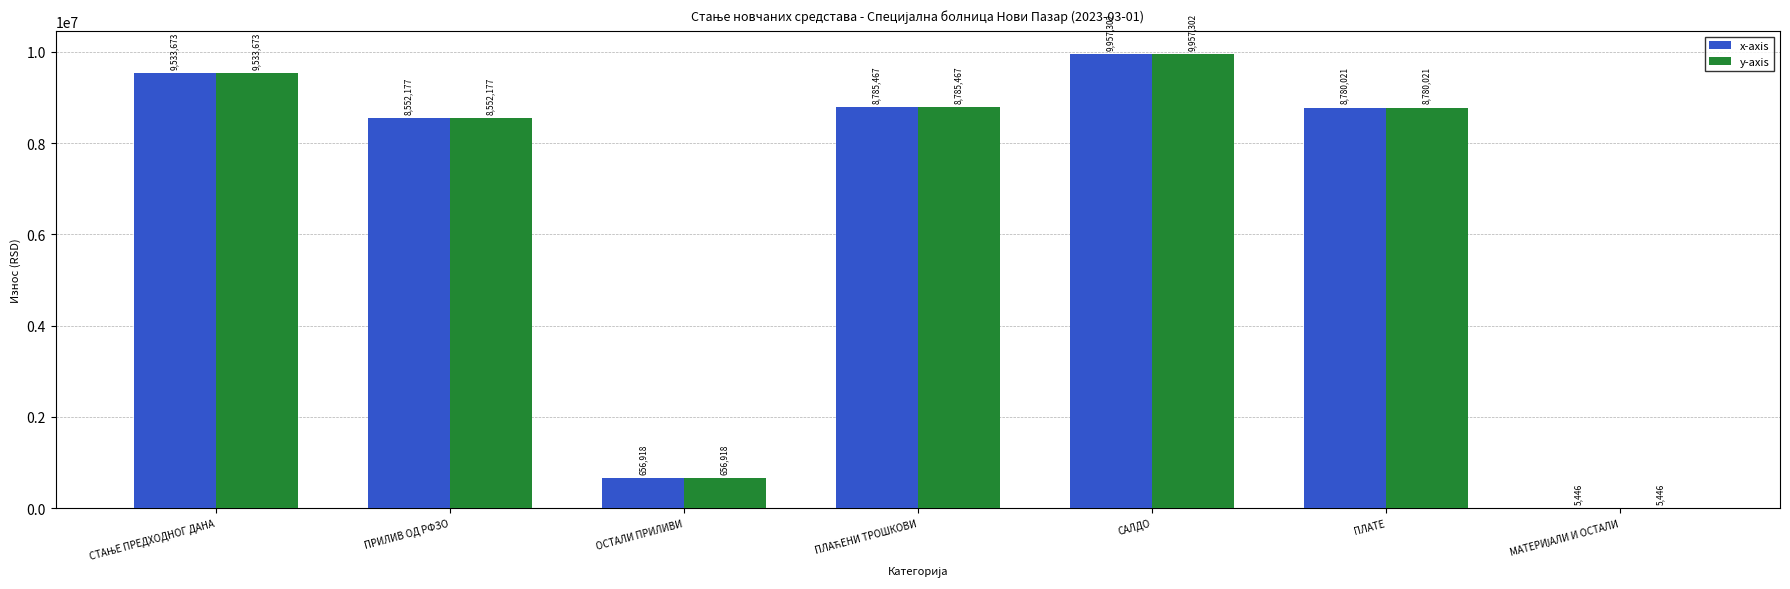

The x-axis series shows 9957302.2 at САЛДО. True or false?

True